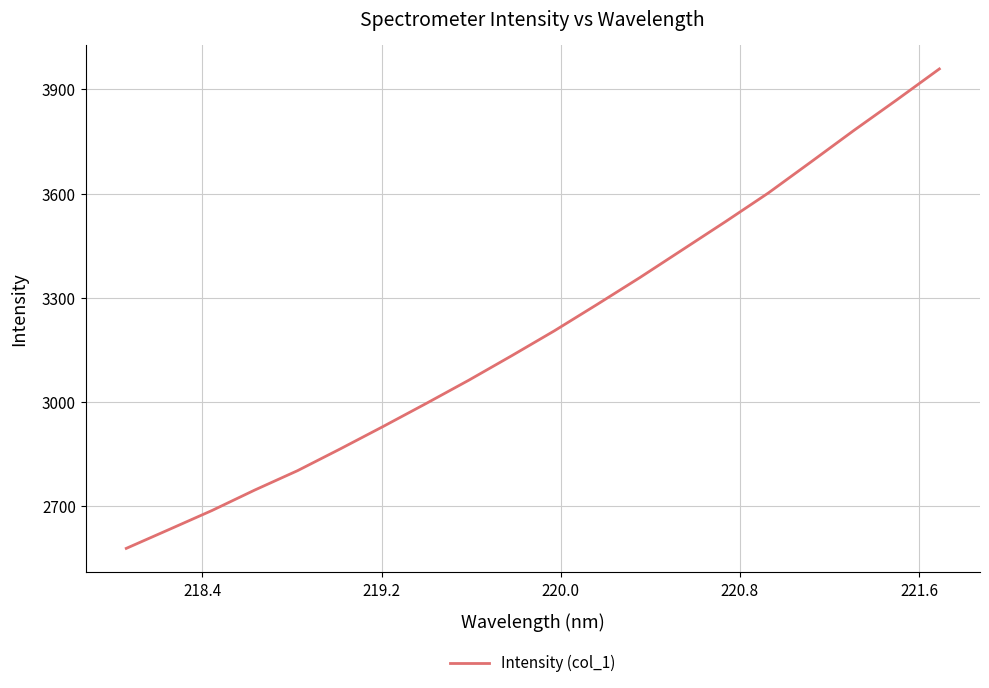

What is the difference between the maximum and minimum values?

1380.6